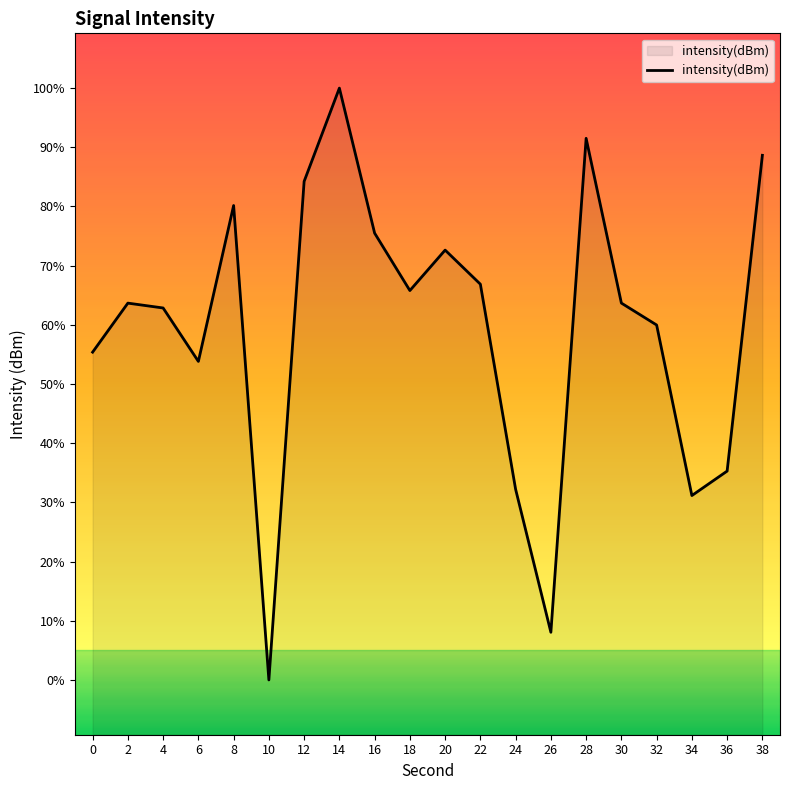

What is the value of the 16th point from the left?

-129.3